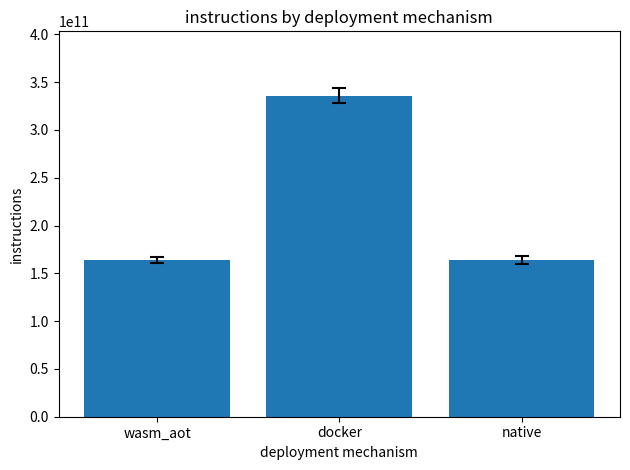

Is it true that the value at docker is 336000000000?

True